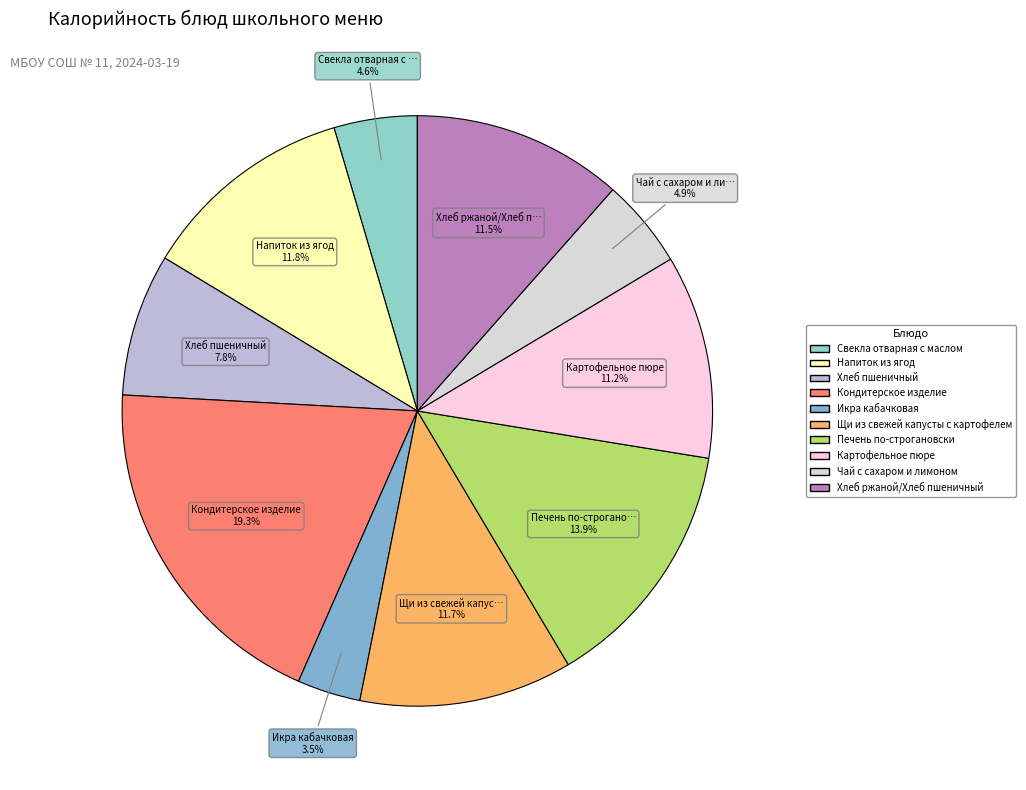

Does Напиток из ягод account for over 50% of the chart?

No